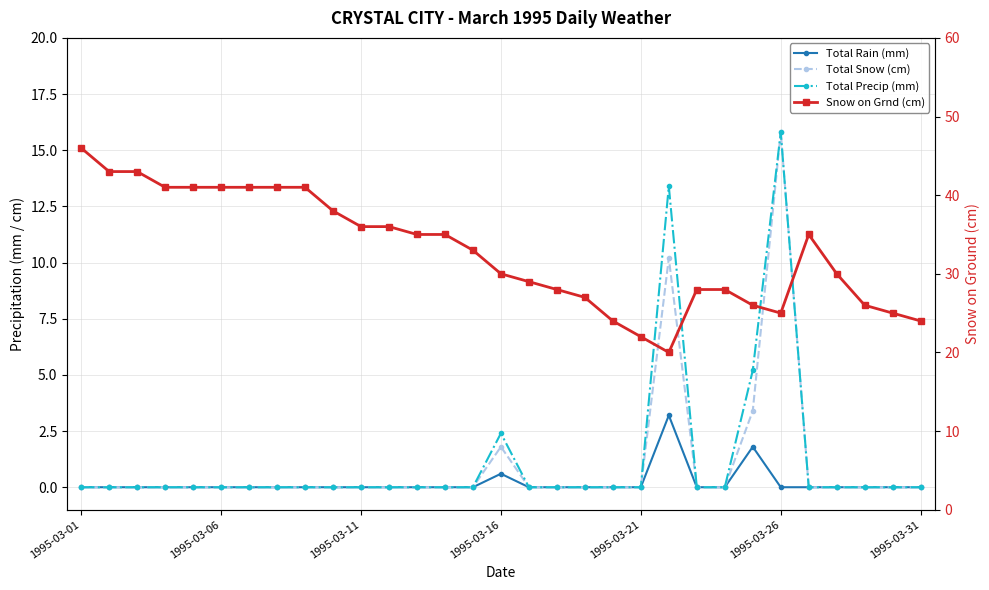

What is the greatest value displayed?

46.0